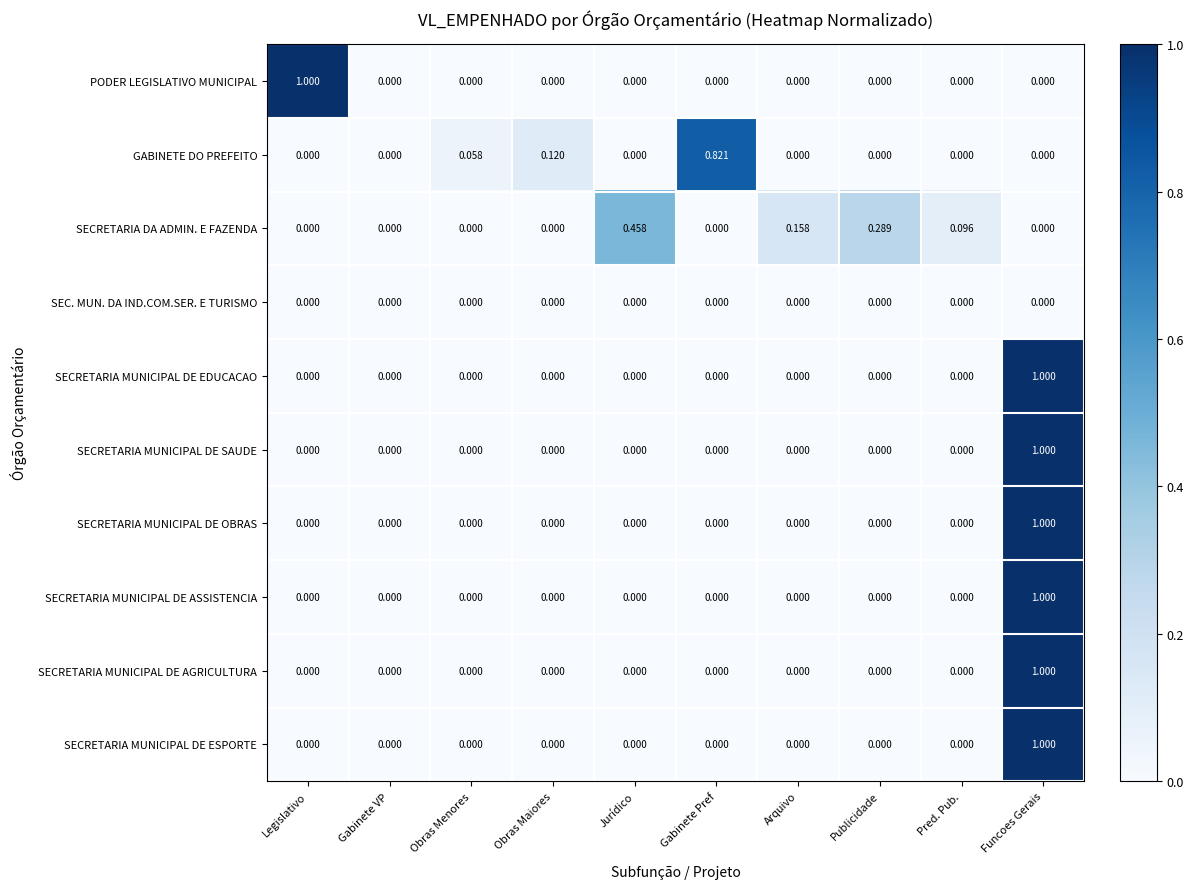

At which label does SECRETARIA MUNICIPAL DE ESPORTE reach its peak?

Funcoes Gerais